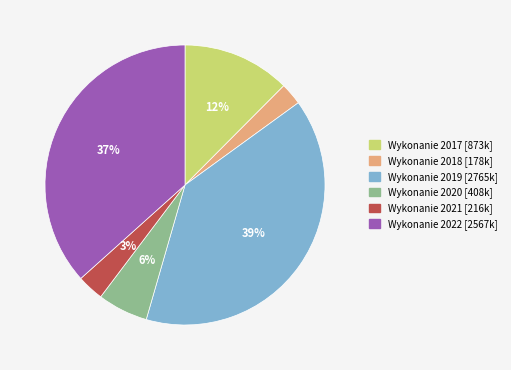

The Wykonanie 2020 slice represents 6% of the pie. True or false?

True